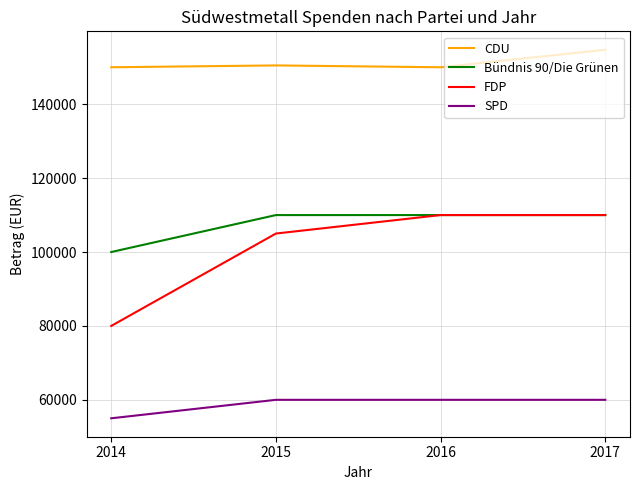

What is the approximate value of Bündnis 90/Die Grünen at 2016, to the nearest 10?

110000